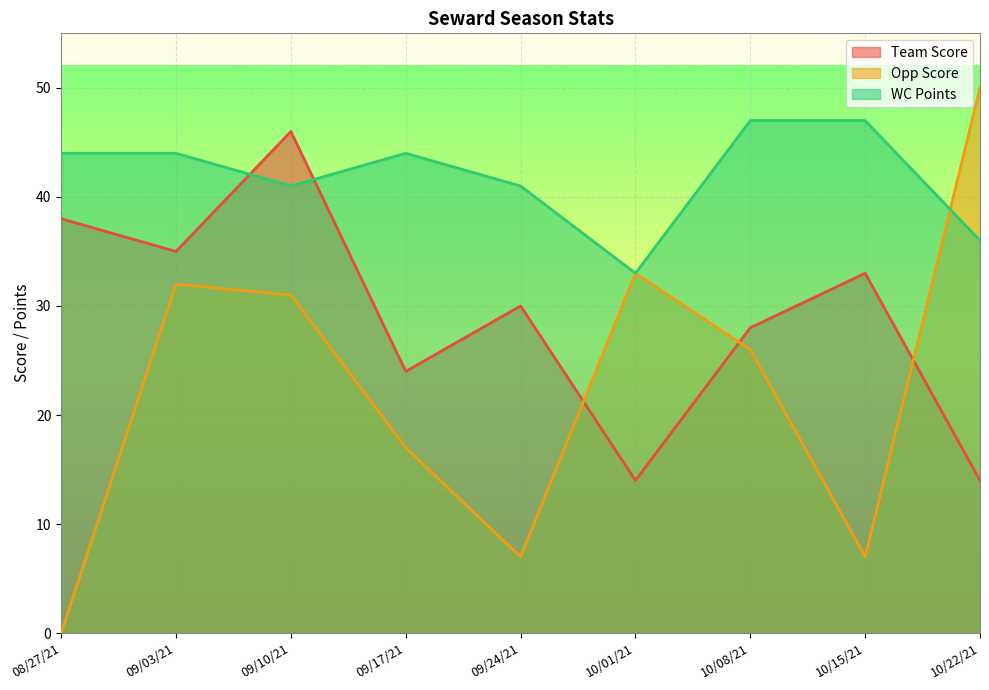

Reading left to right, extract all data points from this chart.

Team Score: 08/27/21=38	09/03/21=35	09/10/21=46	09/17/21=24	09/24/21=30	10/01/21=14	10/08/21=28	10/15/21=33	10/22/21=14
Opp Score: 08/27/21=0	09/03/21=32	09/10/21=31	09/17/21=17	09/24/21=7	10/01/21=33	10/08/21=26	10/15/21=7	10/22/21=50
WC Points: 08/27/21=44	09/03/21=44	09/10/21=41	09/17/21=44	09/24/21=41	10/01/21=33	10/08/21=47	10/15/21=47	10/22/21=36